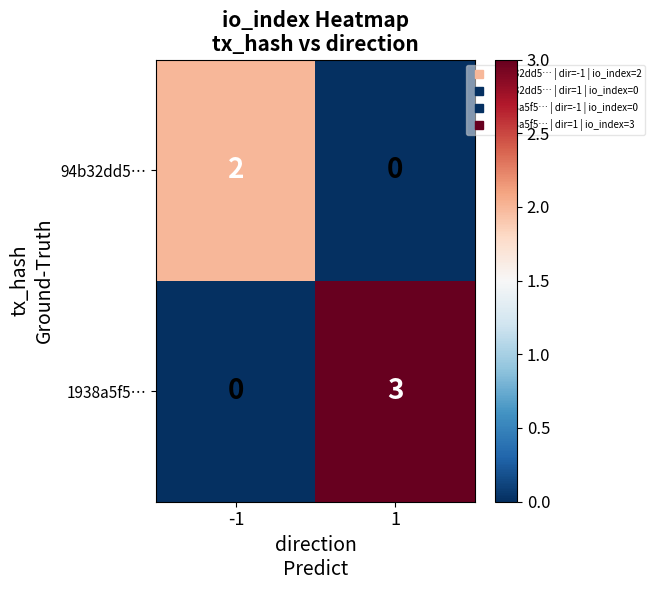

Reading right to left, transcribe all the data shown in this chart.

94b32dd5…: 1=0	-1=2
1938a5f5…: 1=3	-1=0